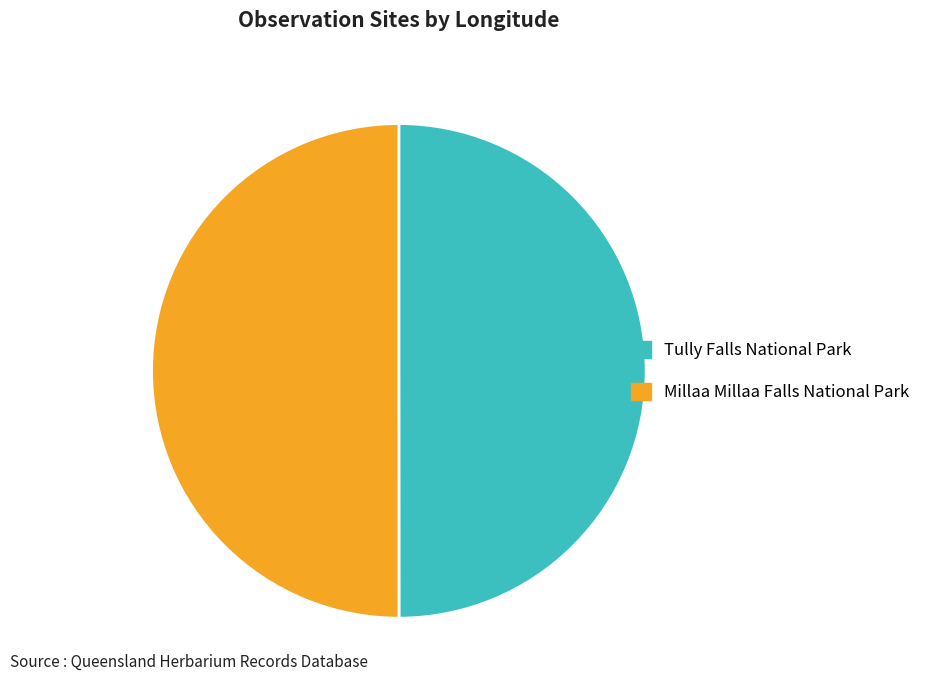

Is it true that Tully Falls National Park is 58% of the pie?

False